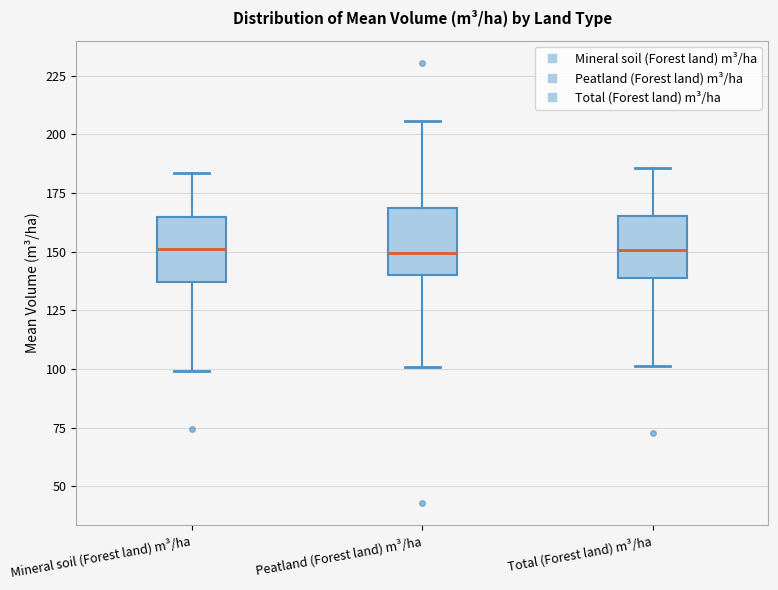

Reading left to right, read every box against the y-axis: the position of its median line, the range the box covers, and the ends of its whiskers. The values are not printed on the chart, so give them approximately, as read against the axis.

Mineral soil (Forest land) m³/ha: median 150, box 135 to 165, whiskers 100 to 185
Peatland (Forest land) m³/ha: median 150, box 140 to 170, whiskers 100 to 205
Total (Forest land) m³/ha: median 150, box 140 to 165, whiskers 100 to 185